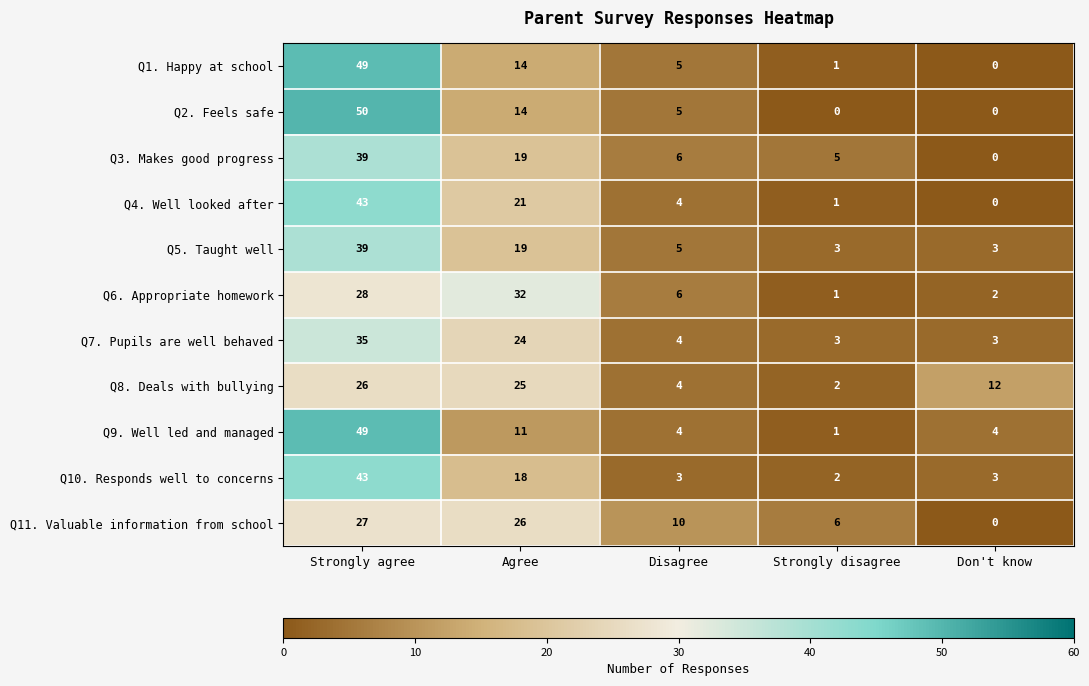

Which series has the largest range (max minus min)?

Q2. Feels safe